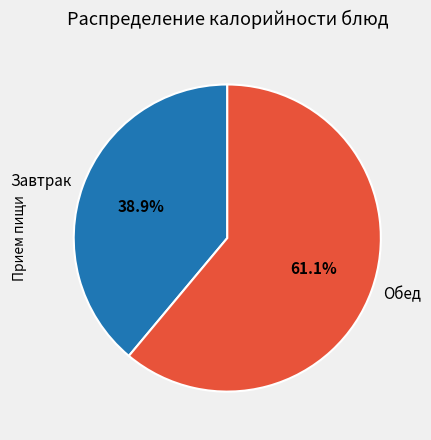

Approximately how many times larger is the value at Завтрак compared to Обед?

0.6